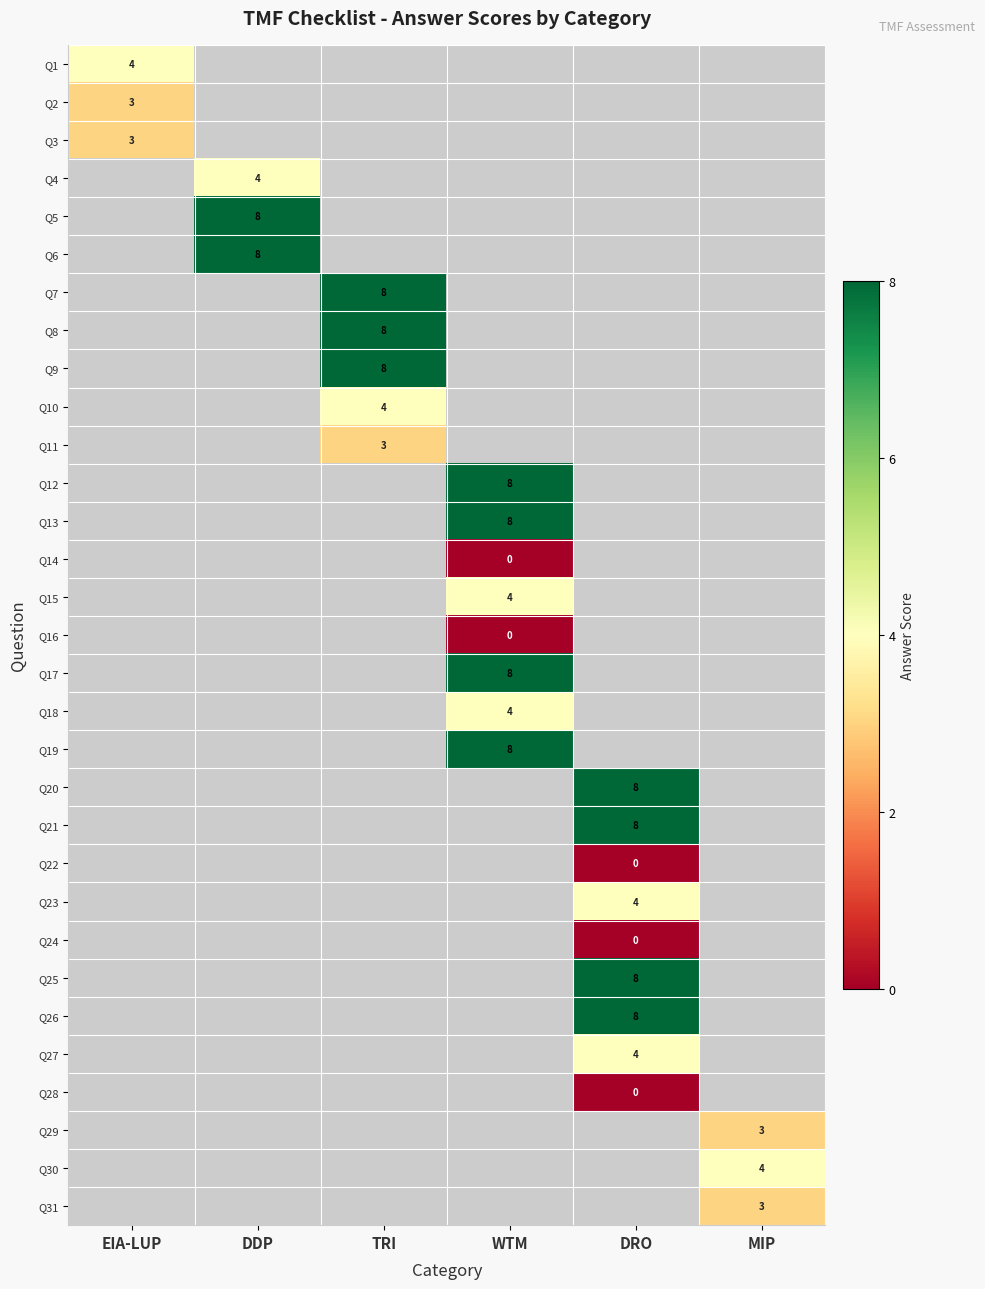

True or false: Q29 has a value of 2 at MIP.

False